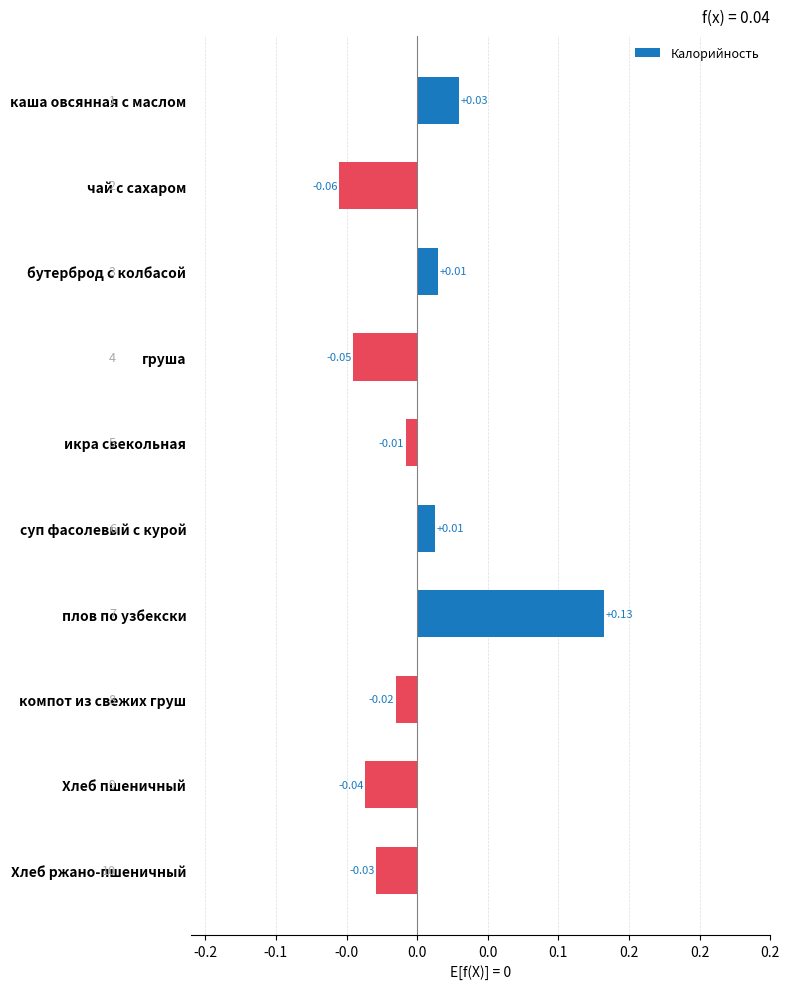

What is the difference between the maximum and second lowest values?

0.2